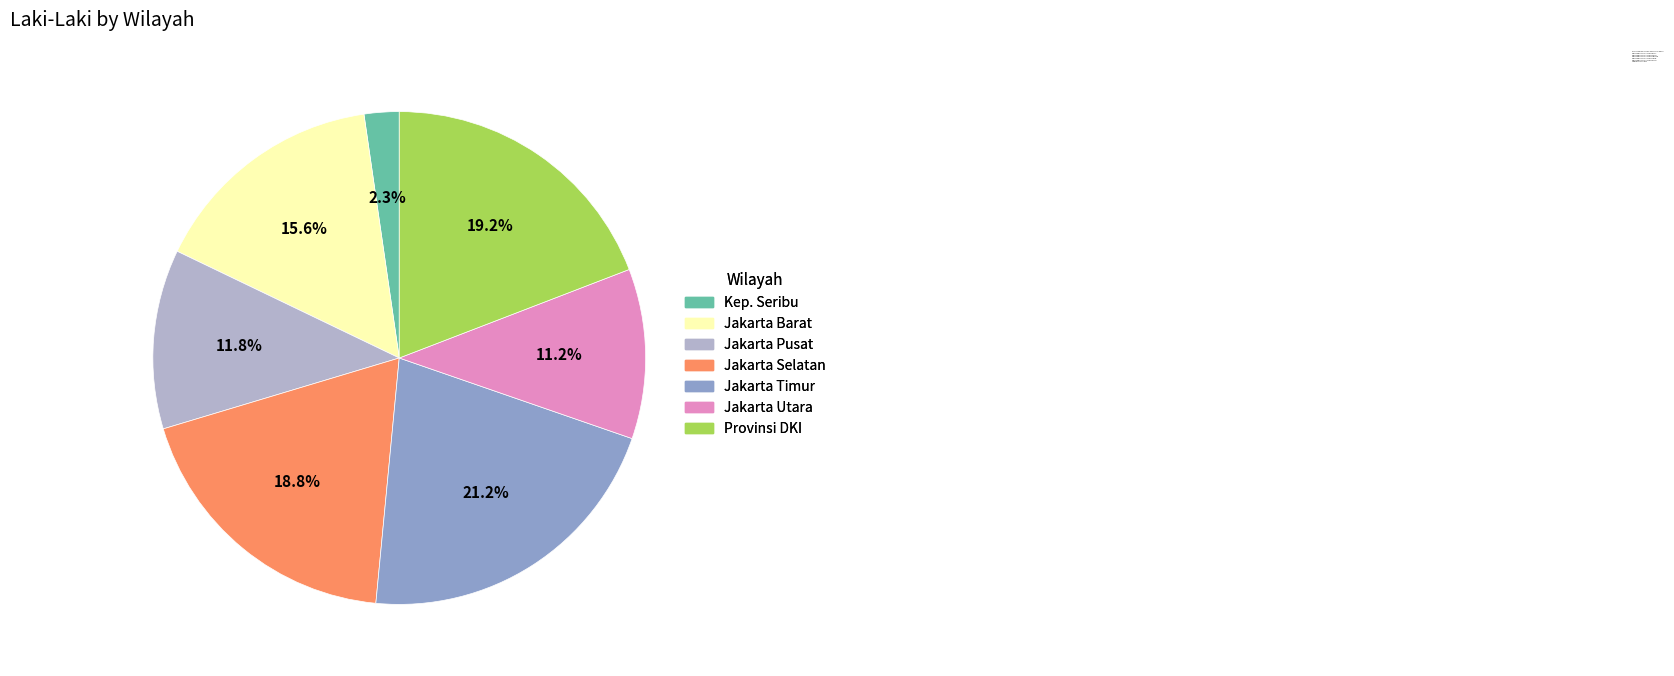

Does any single category account for the majority?

No